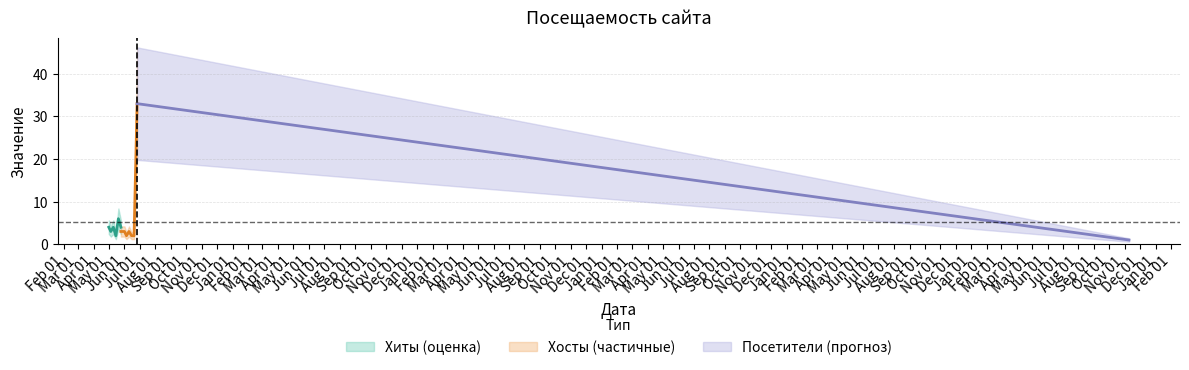

True or false: Посетители and Хиты cross at least once.

False